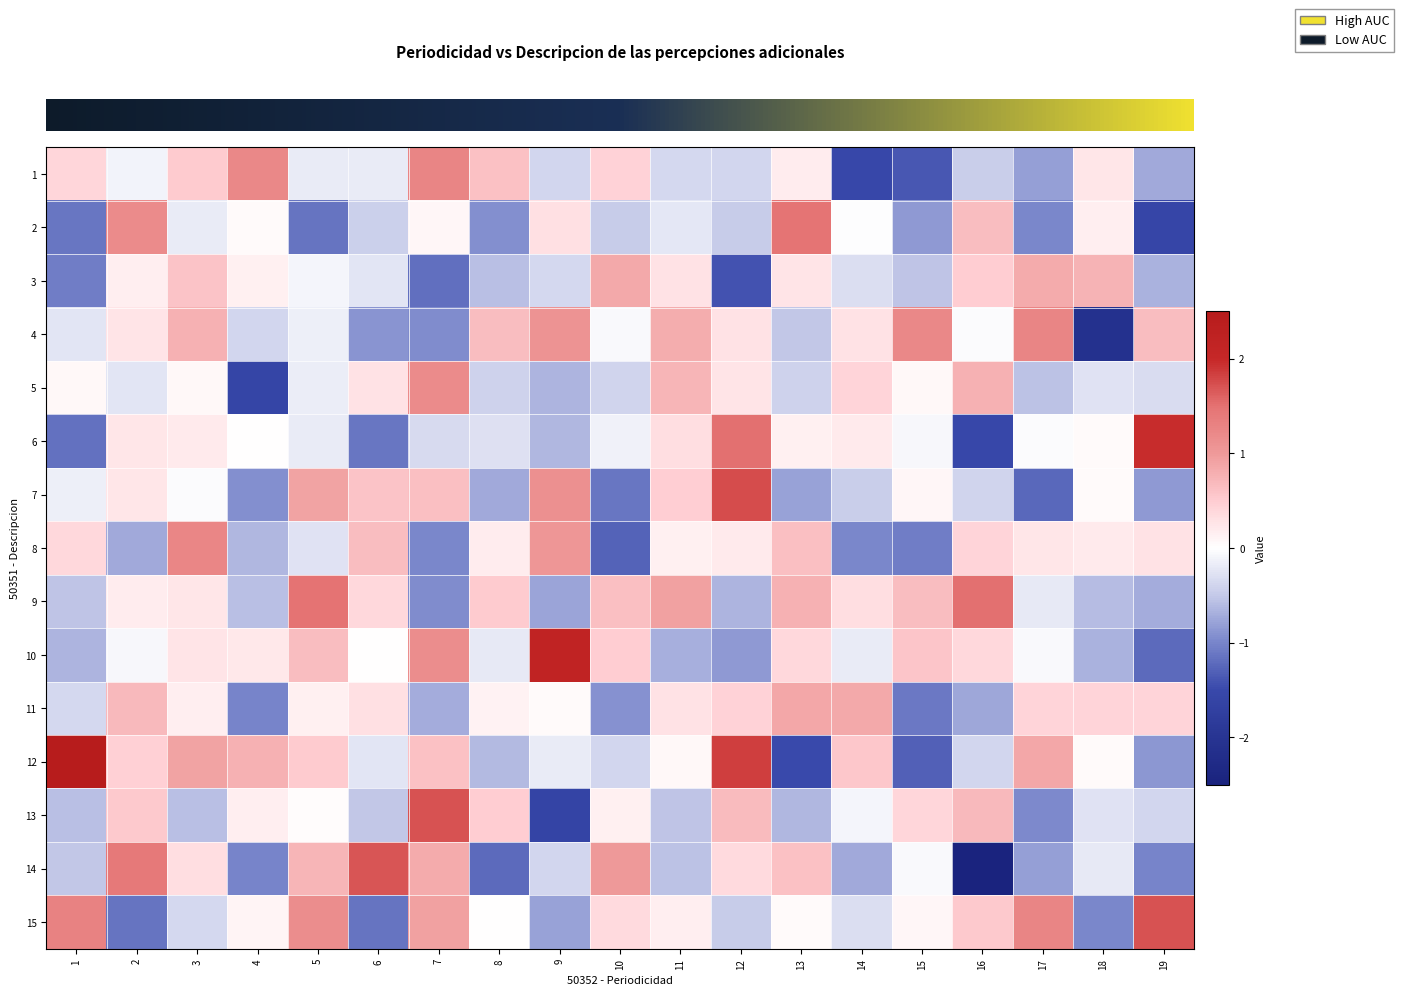

Which has a higher value, 1 or 9?

1